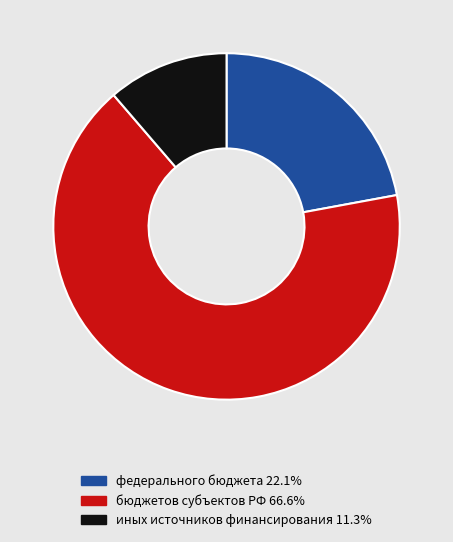

Is there any slice that represents more than half of the pie?

Yes